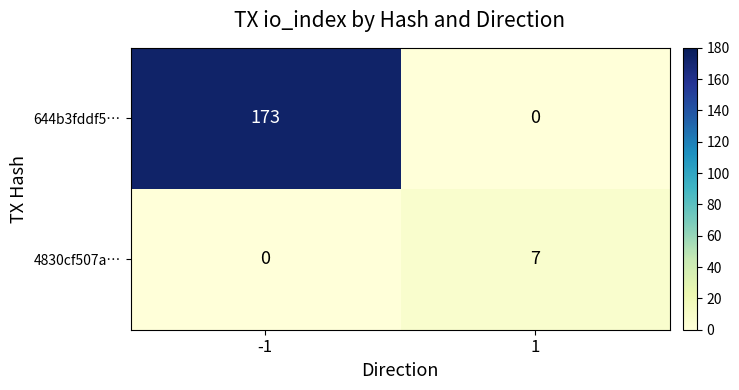

Which series has the widest spread of values?

644b3fddf5…